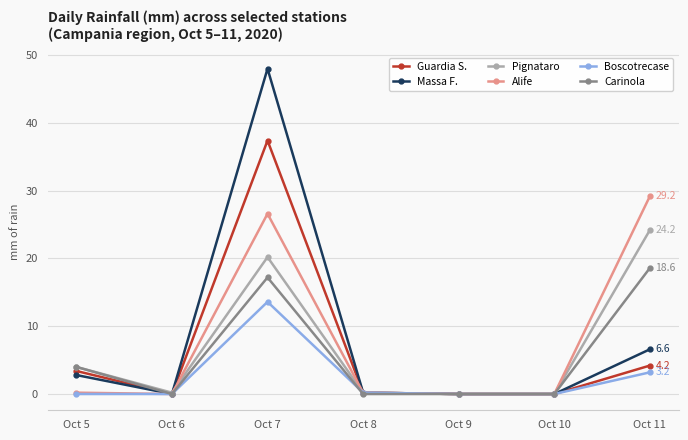

What is the value of the Boscotrecase point at the 3rd from the left?

13.6